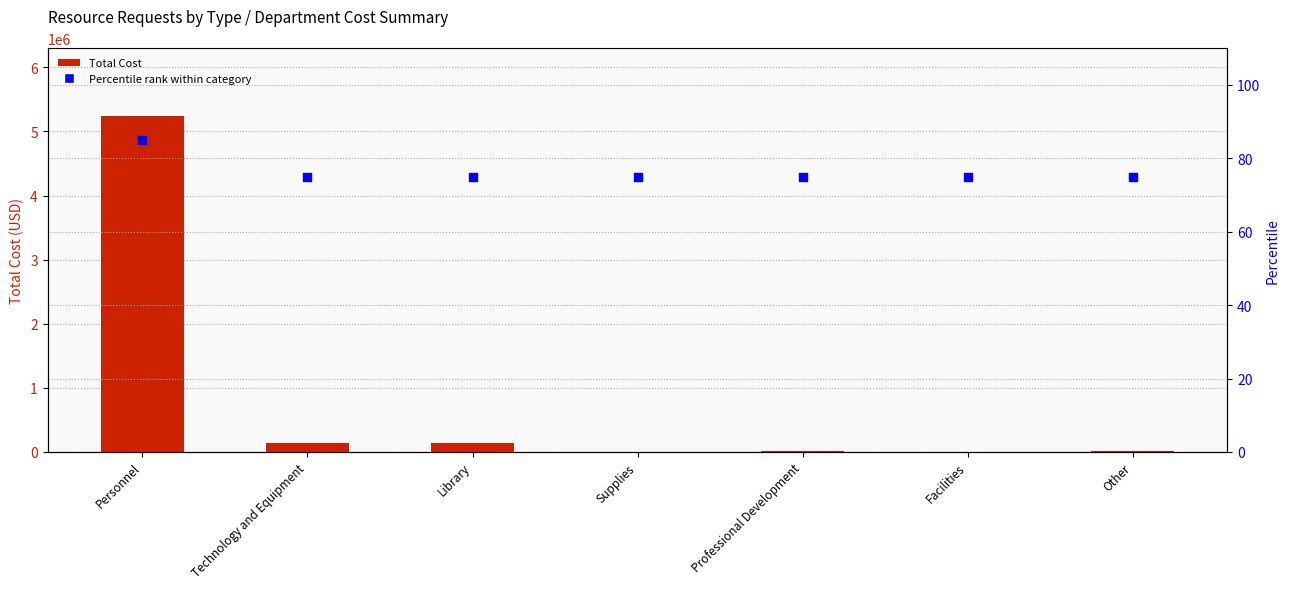

Which series contains the lowest Y value?

Total Cost